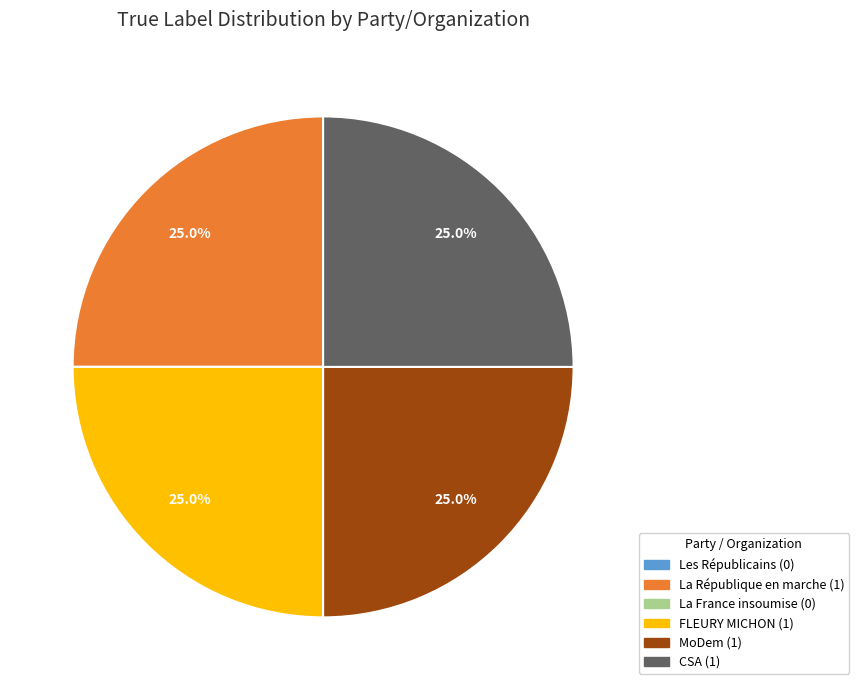

Is there a majority slice in this chart?

No